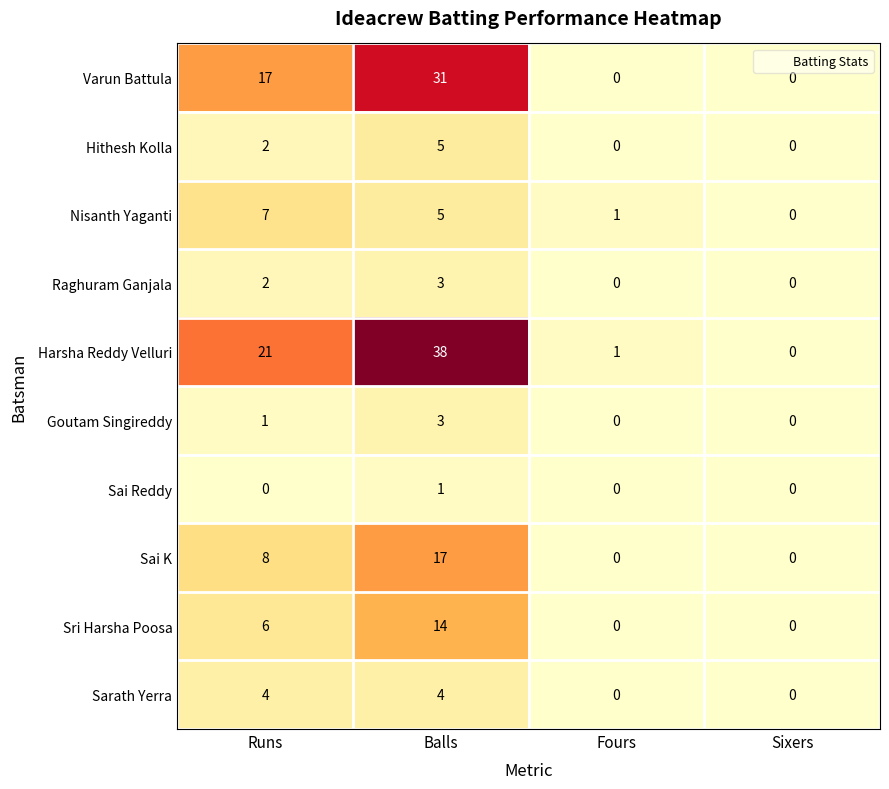

Which series has the largest total across all categories?

Harsha Reddy Velluri